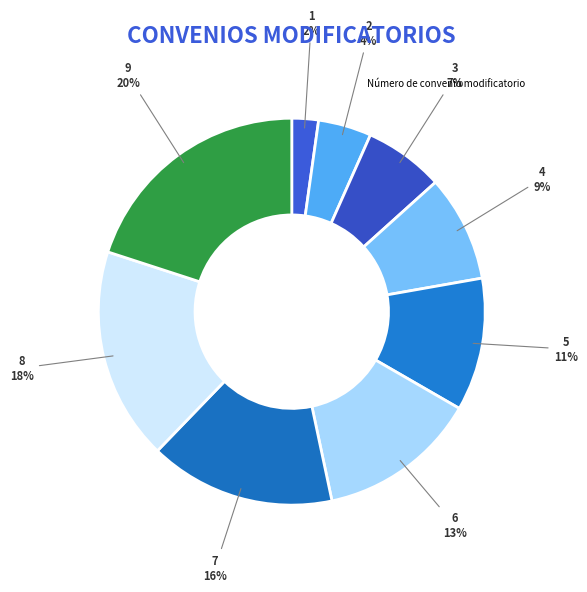

Rank the categories by value from highest to lowest.

9, 8, 7, 6, 5, 4, 3, 2, 1